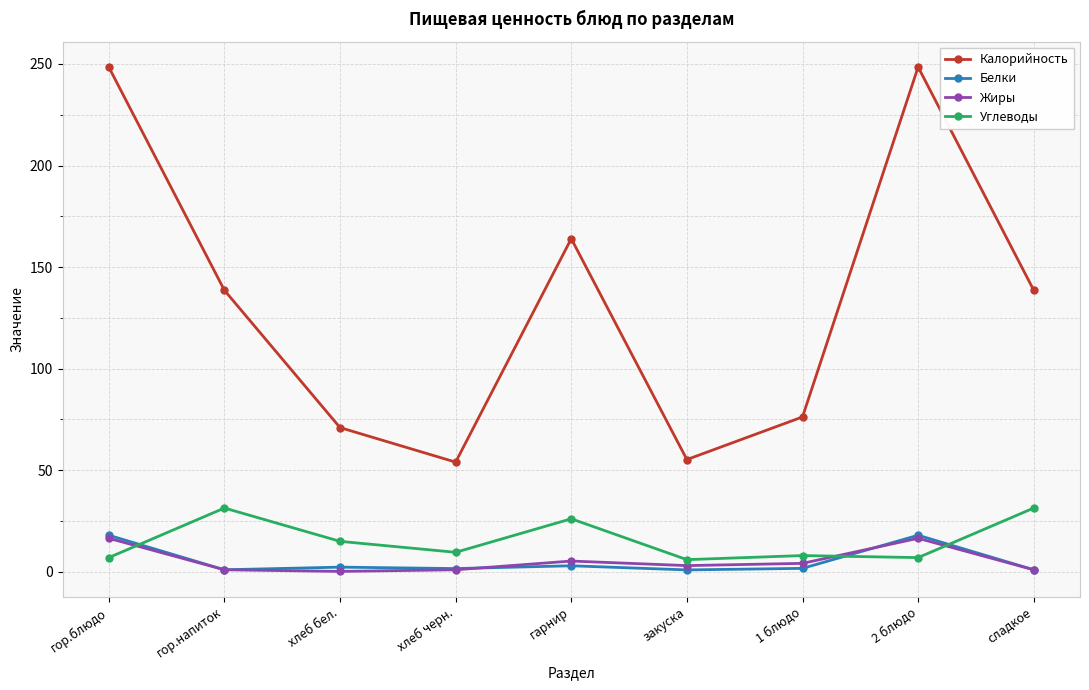

The value of Калорийность at гор.напиток is 199.0. True or false?

False